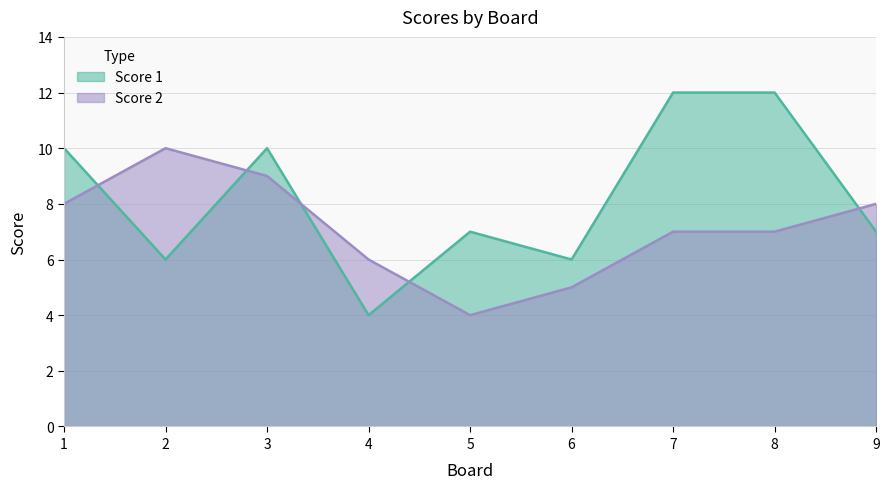

Count the Score 1 values in the range 6 to 10.

6